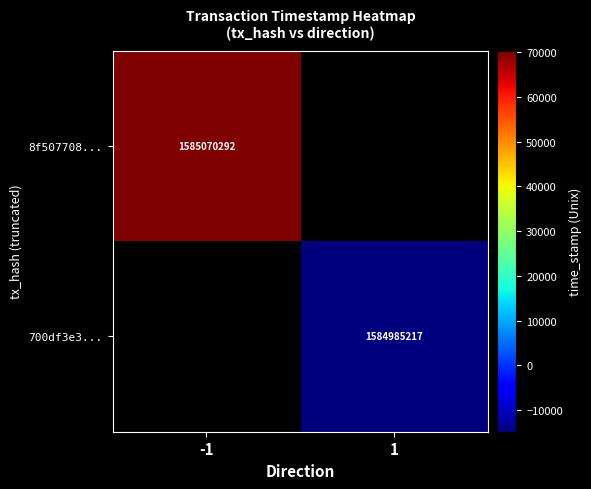

The value of 8f507708... at -1 is 2817164638. True or false?

False